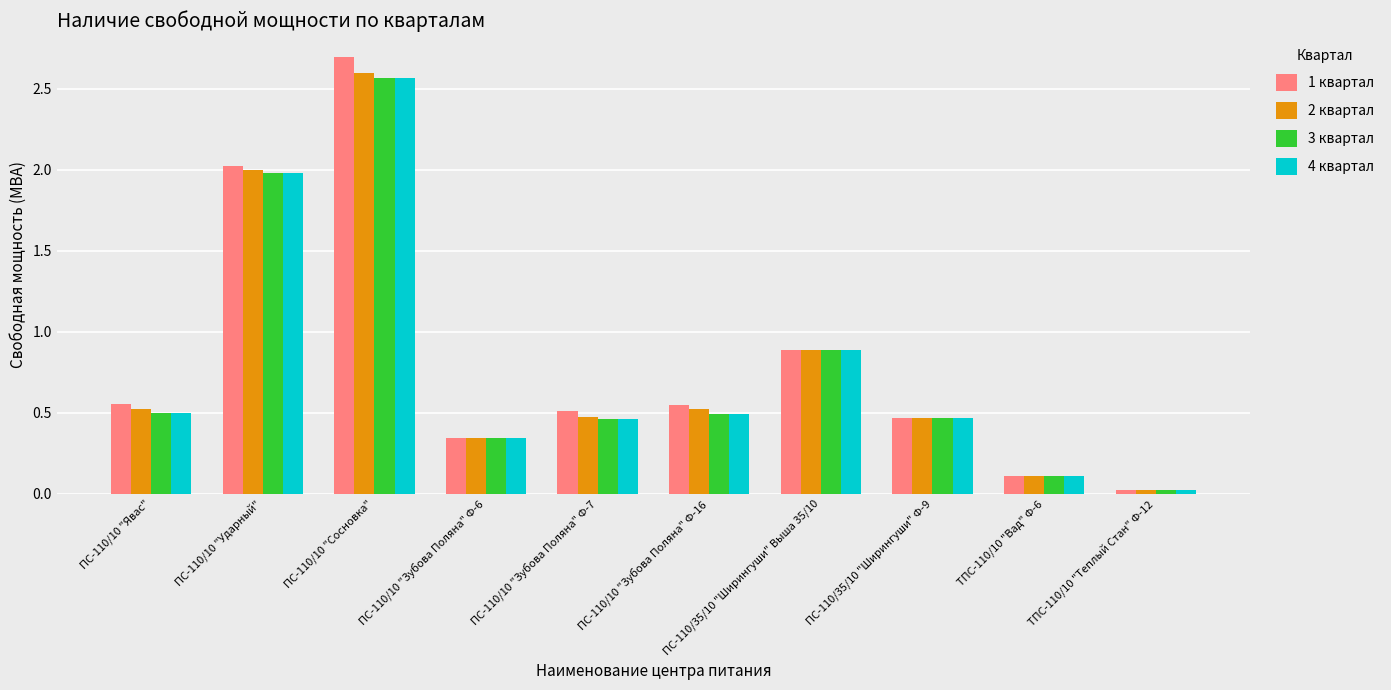

The value of 1 квартал at ПС-110/10 "Ударный" is 1.4. True or false?

False